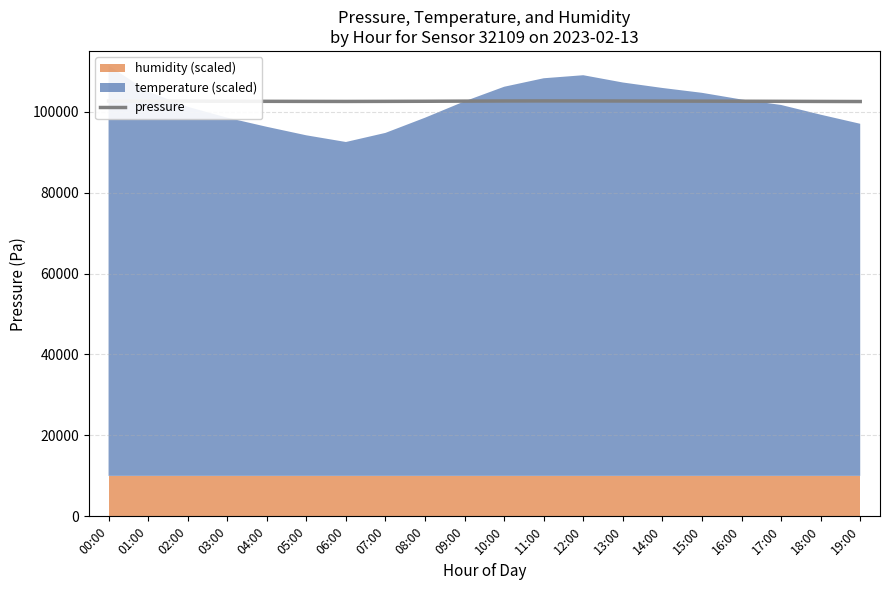

What is the sum of all values?

2051584